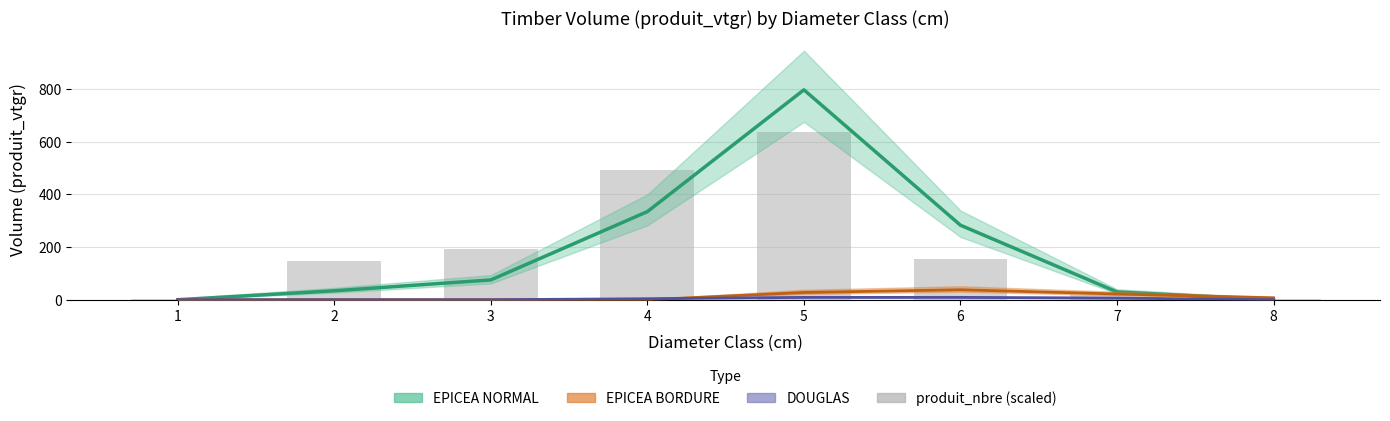

How many positive values does the EPICEA NORMAL series have?

6